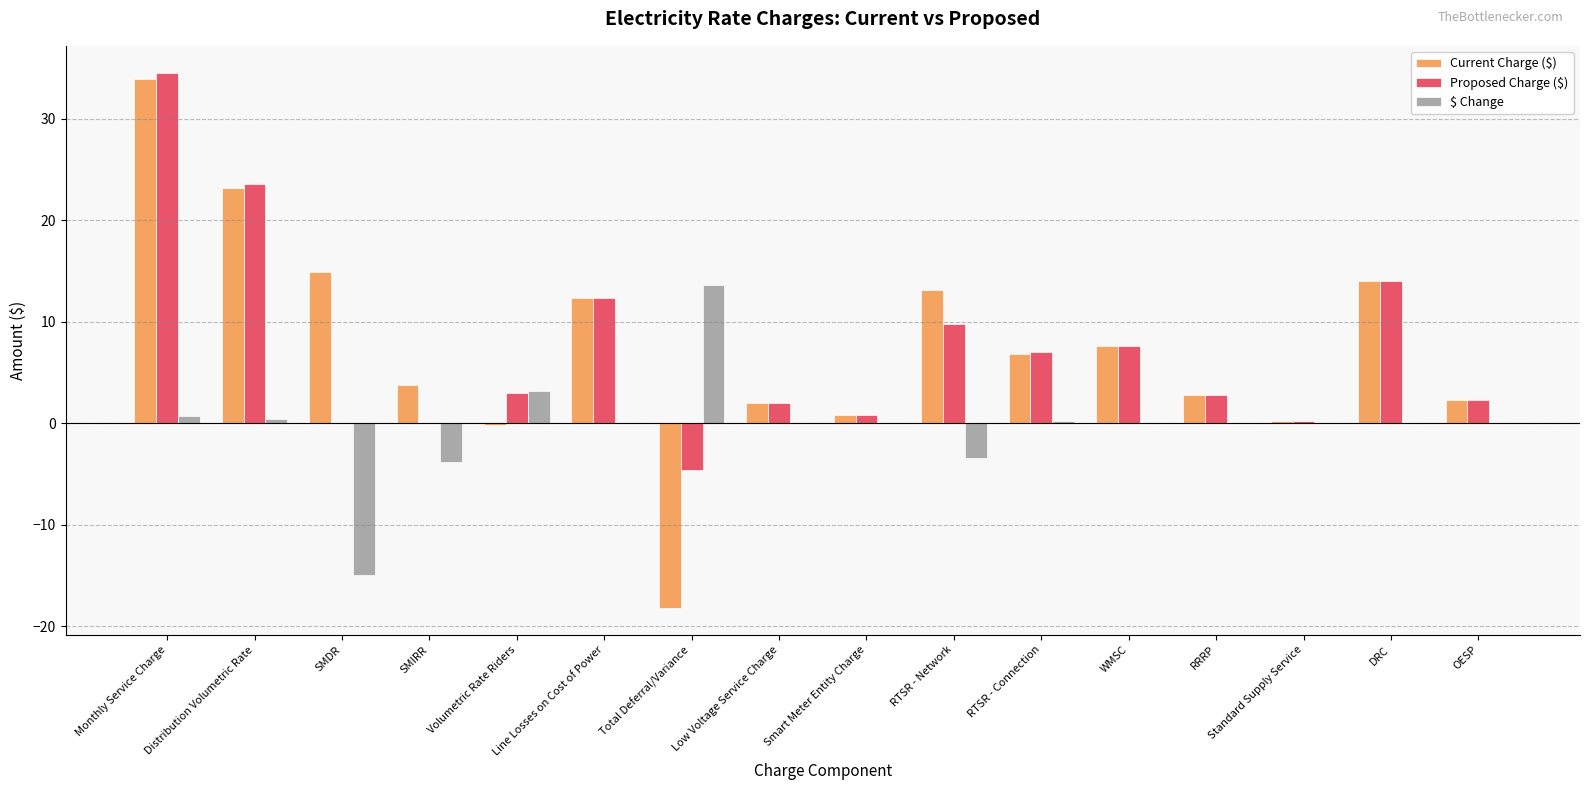

Between SMIRR and Line Losses on Cost of Power, which series saw the biggest shift?

Proposed Charge ($)